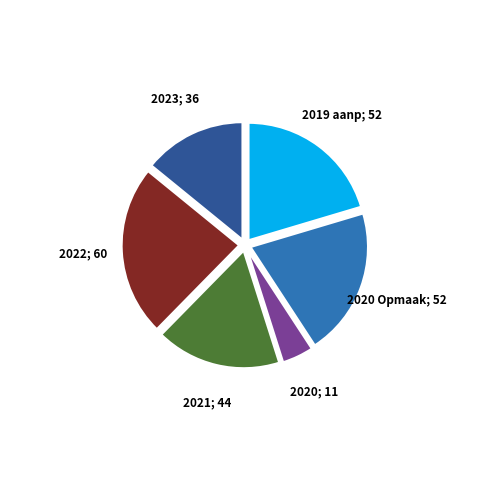

Does any single category account for the majority?

No